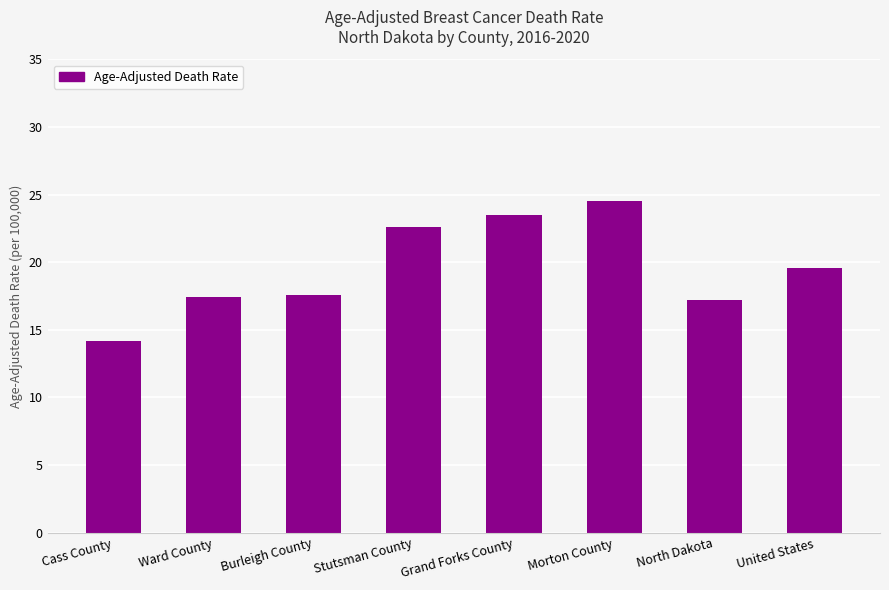

What is the sum of all values?

156.6